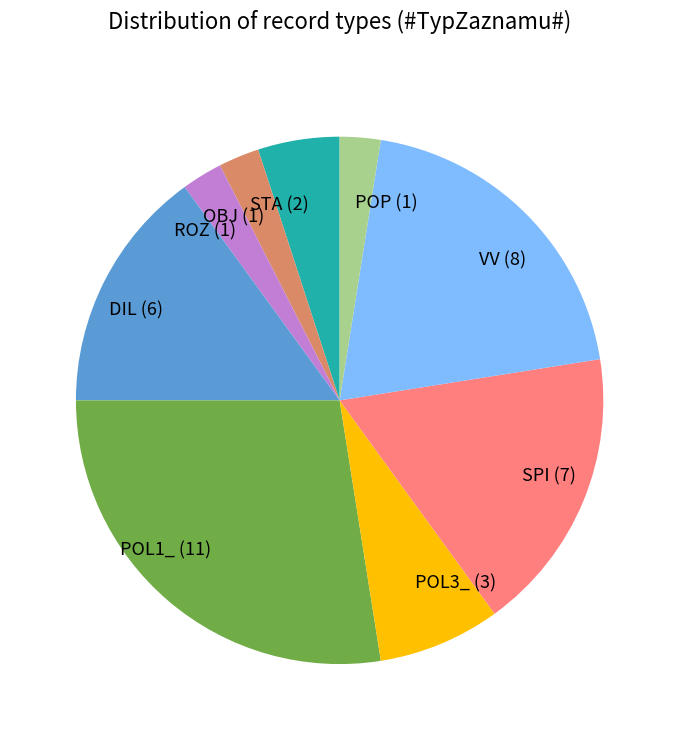

How many slices are in this pie chart?

9